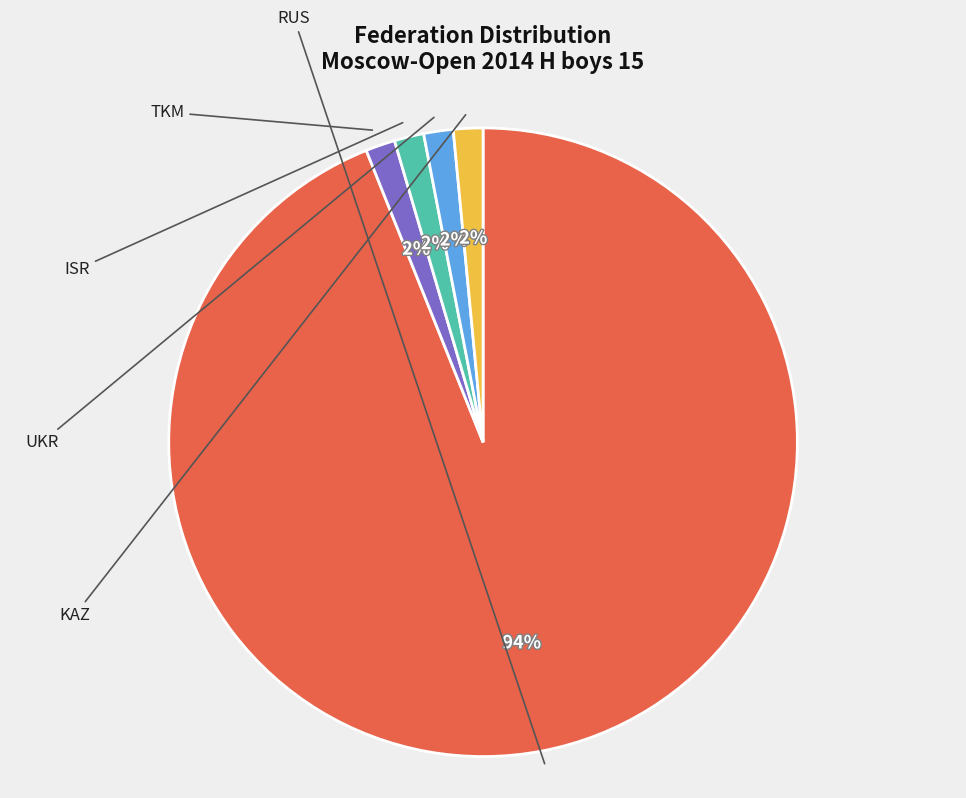

Approximately how many times larger is the value at UKR compared to KAZ?

1.0